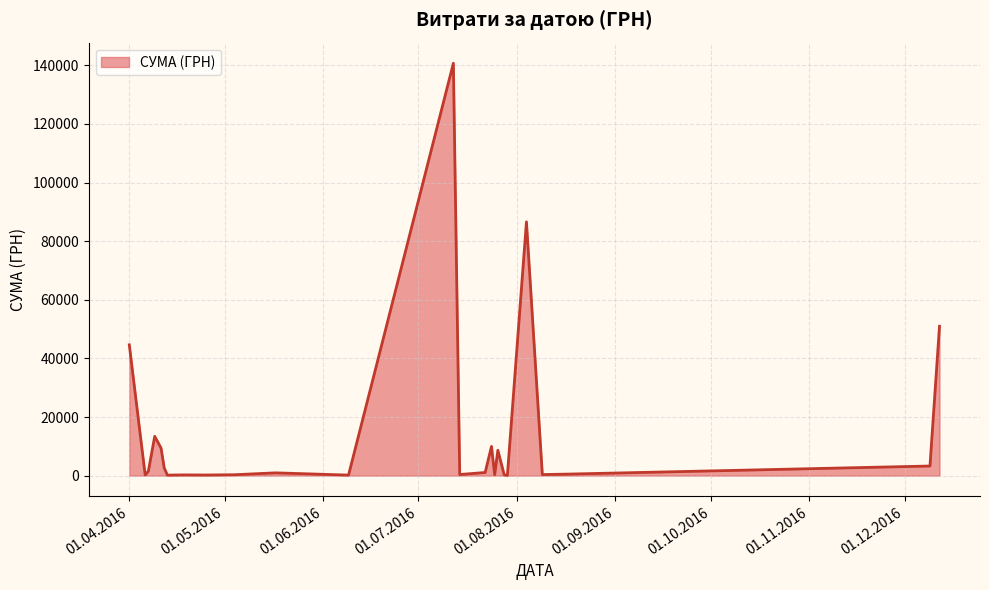

What is the greatest value displayed?

140706.2